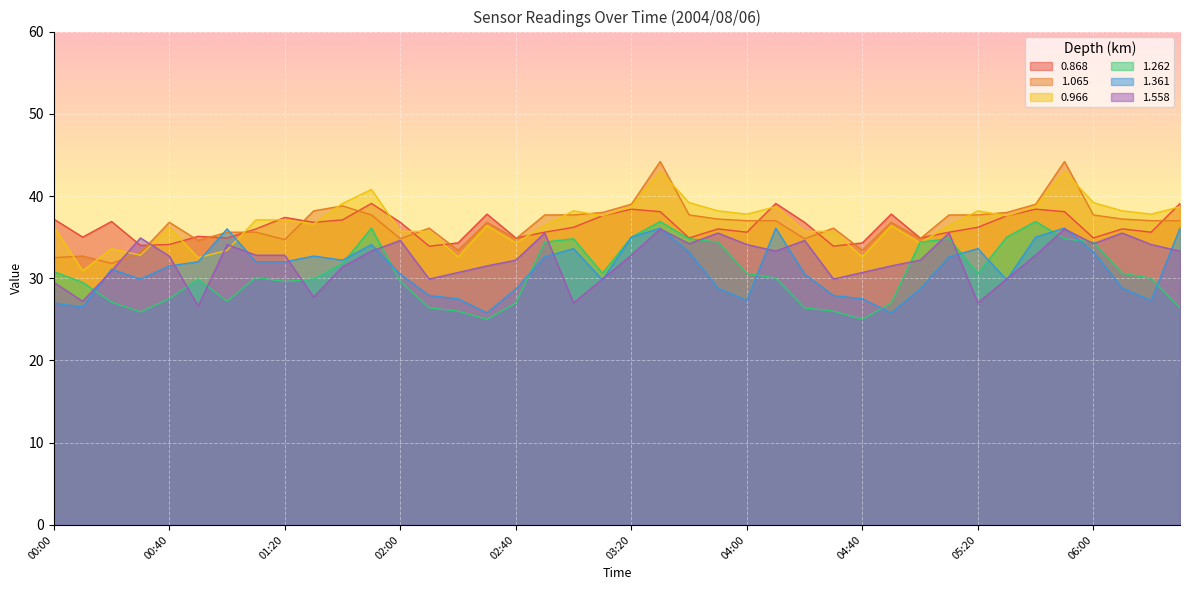

How many lines are shown in the chart?

6